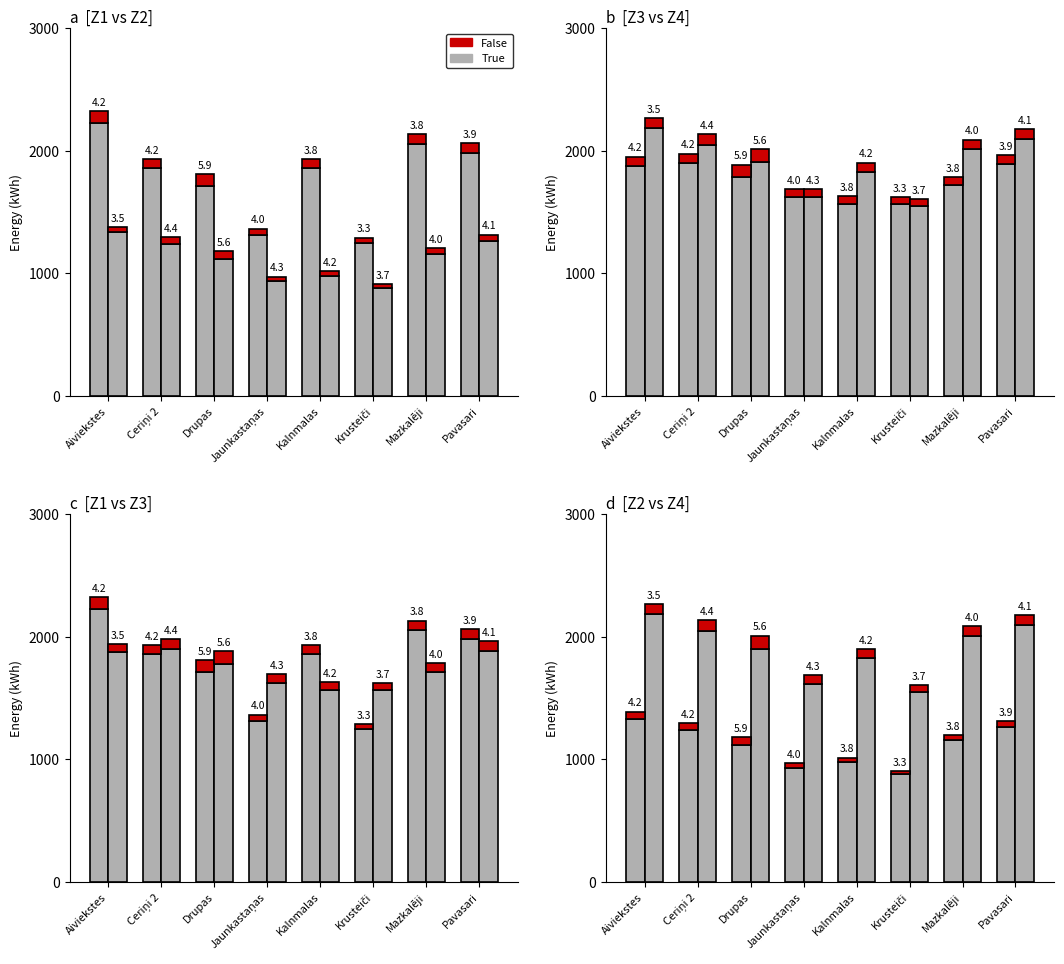

At Drupas, list the series in order from largest to smallest.

True, False